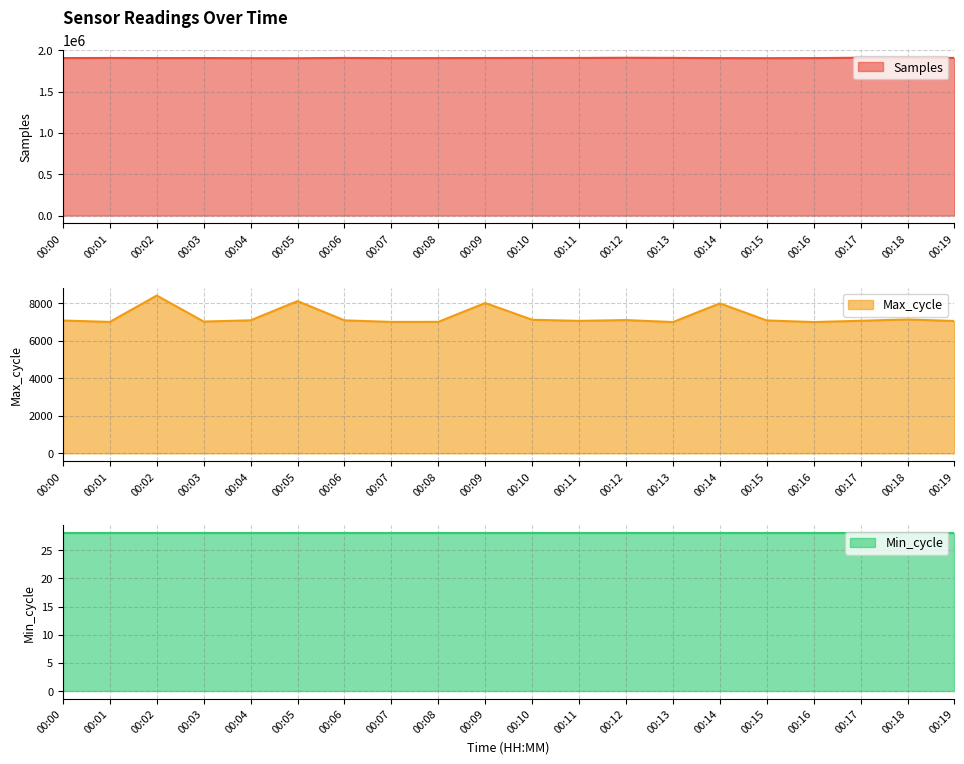

What is the smallest value displayed?

7006